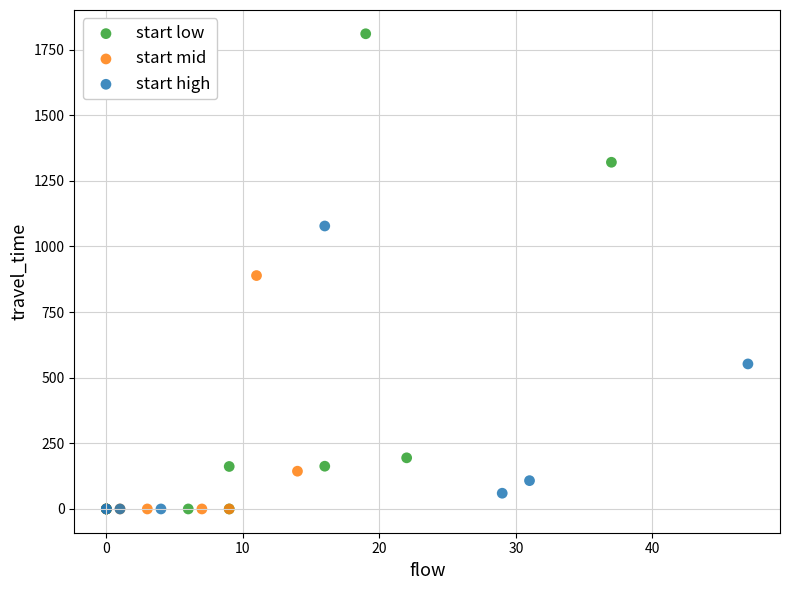

Which series has the widest spread of Y values?

start low